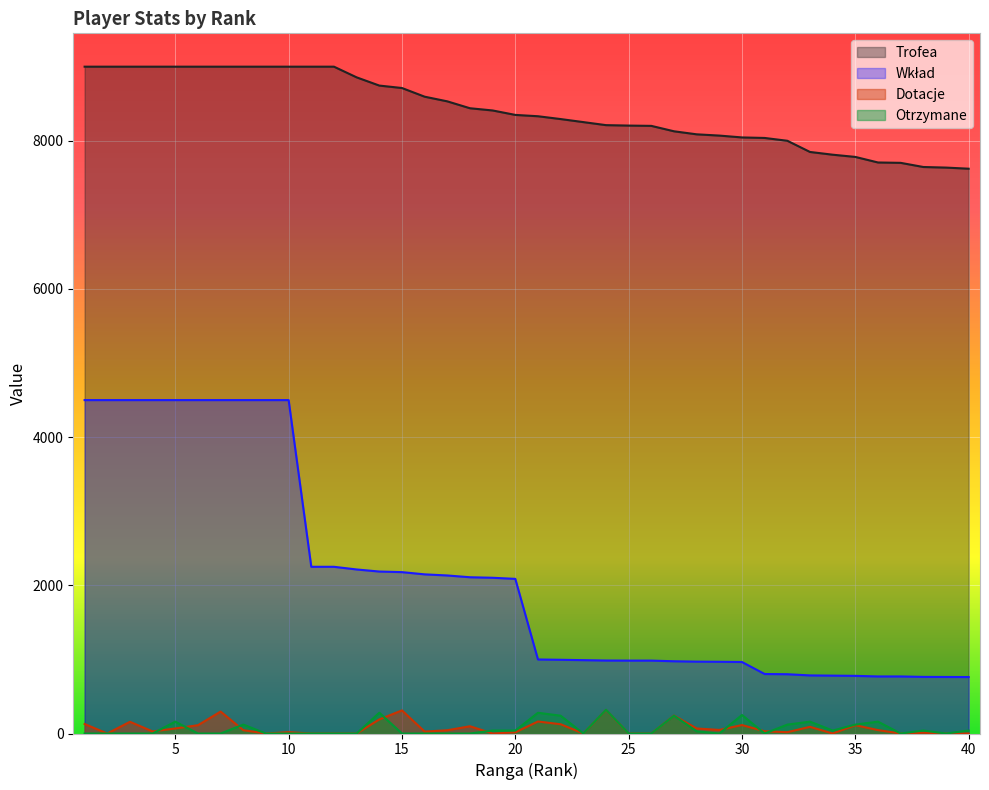

What is the maximum value for Trofea?

9000